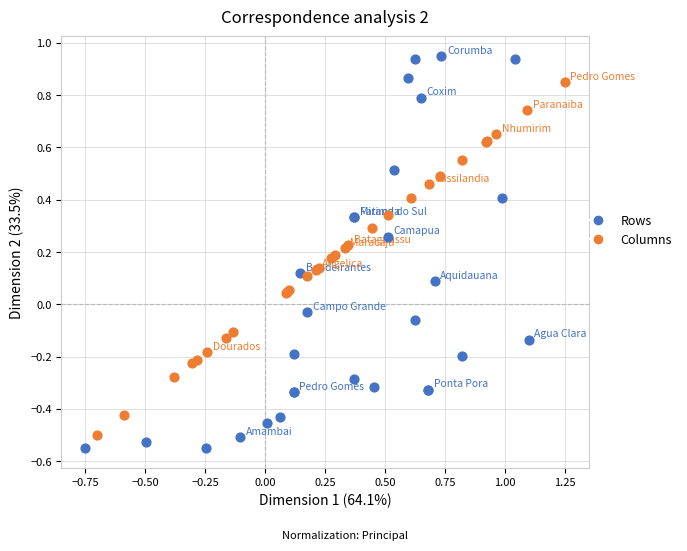

Which series has the largest Y range (max minus min)?

Rows